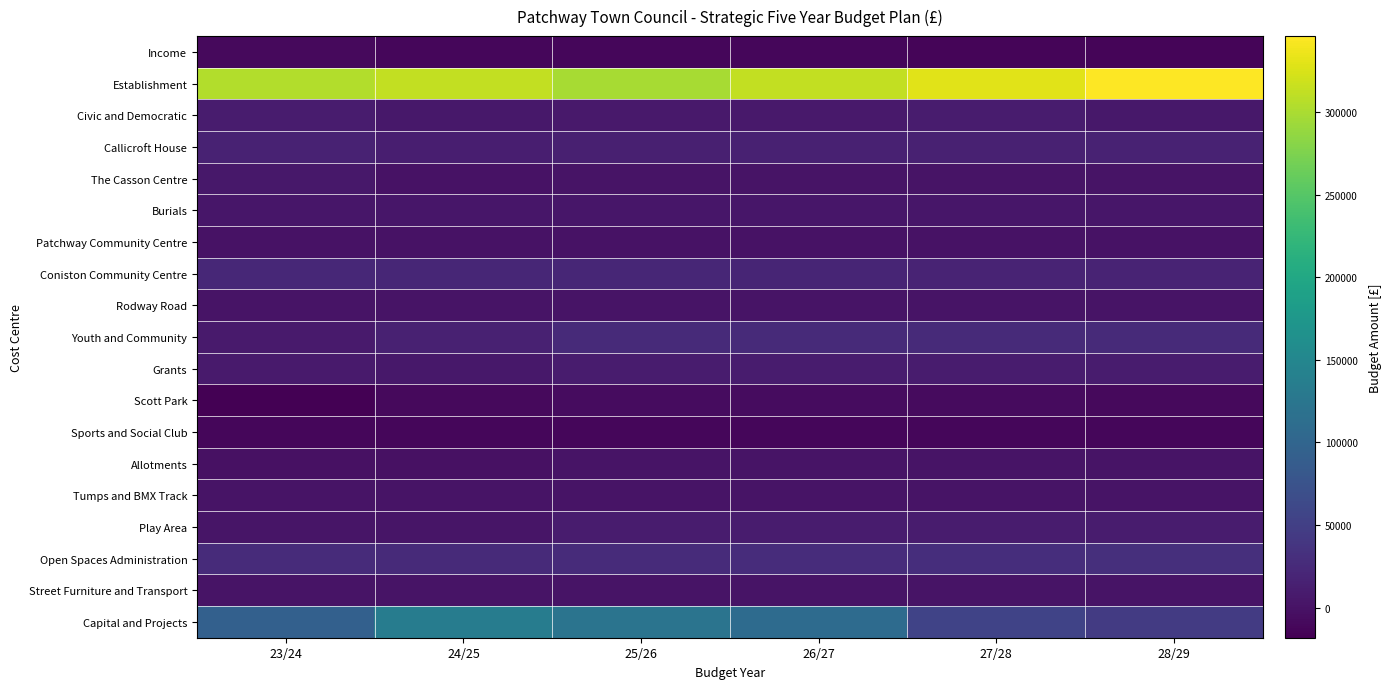

Between 26/27 and 27/28, which is larger?

26/27